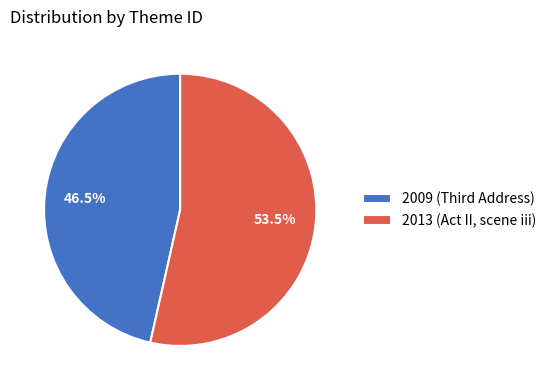

Rank the categories by value from lowest to highest.

2009 (Third Address), 2013 (Act II, scene iii)